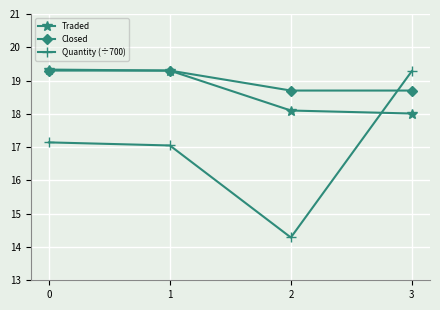

What is the difference between the maximum and minimum values in the Quantity (÷700) series?

5.0